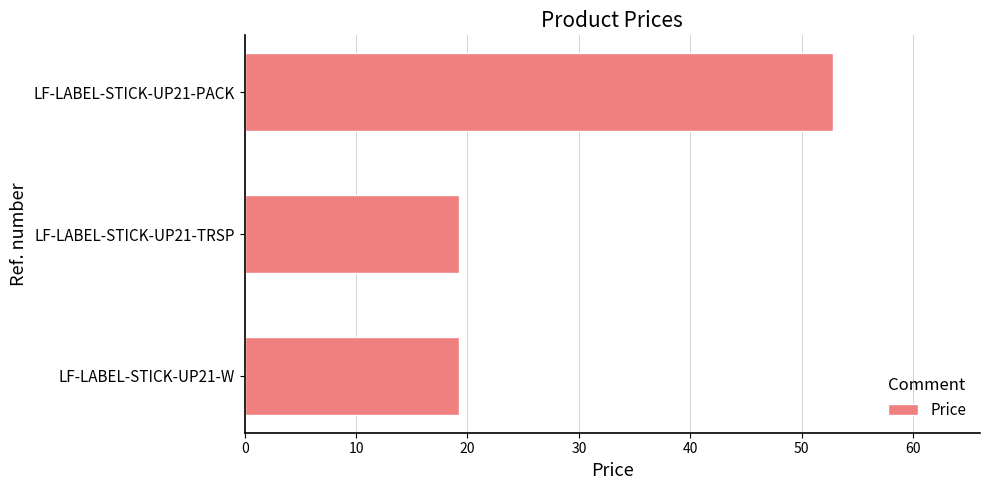

Does the chart contain stacked bars?

No